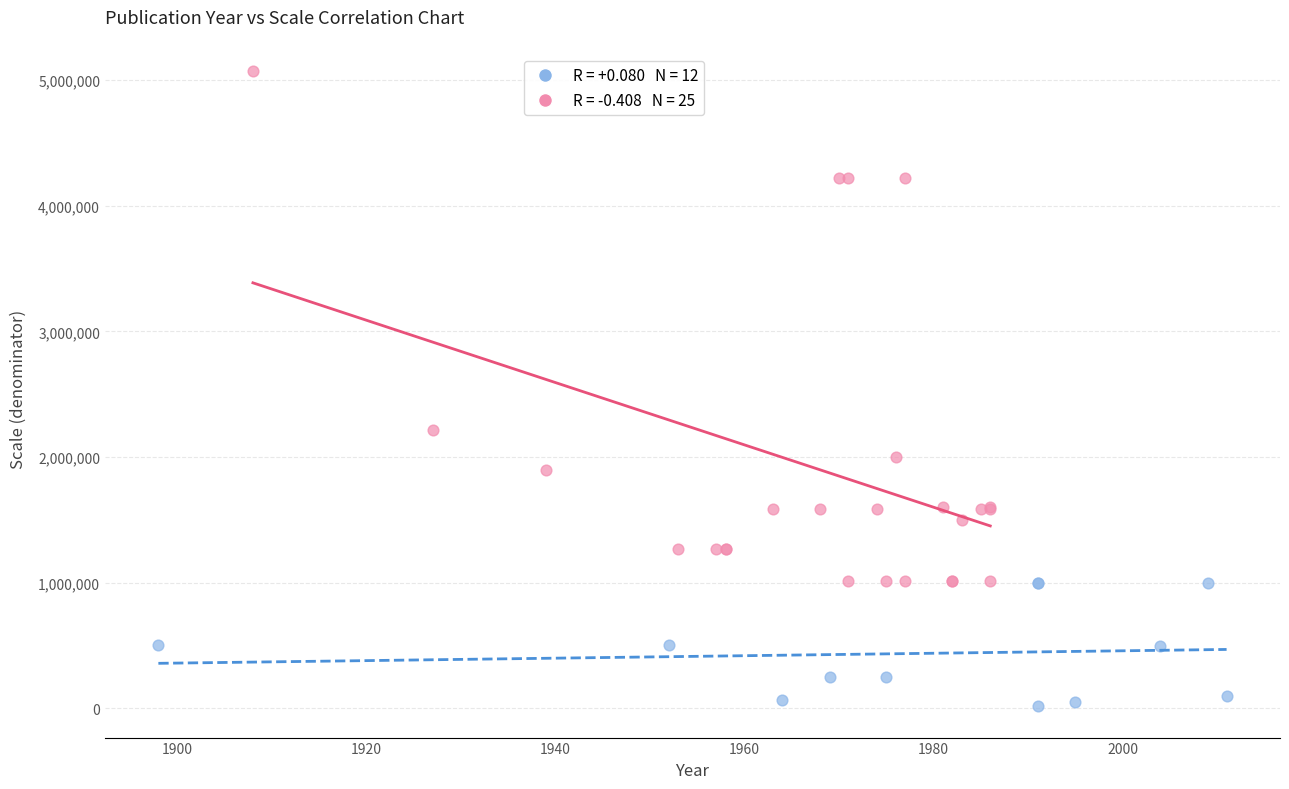

What are all the series names shown in the legend?

Small/Medium Scale (≤1:1,000,000), Large Scale (>1:1,000,000)